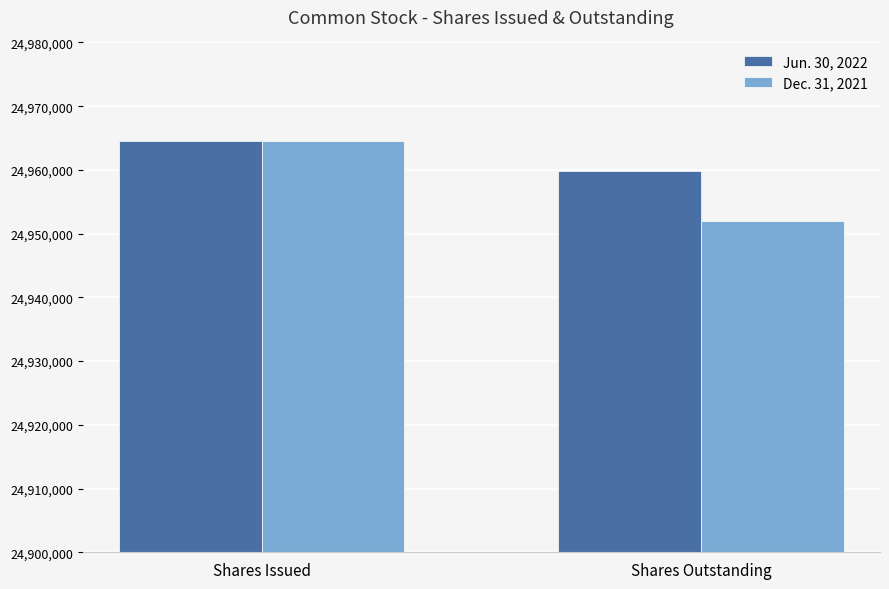

The Dec. 31, 2021 series shows 24951983 at Shares Outstanding. True or false?

True